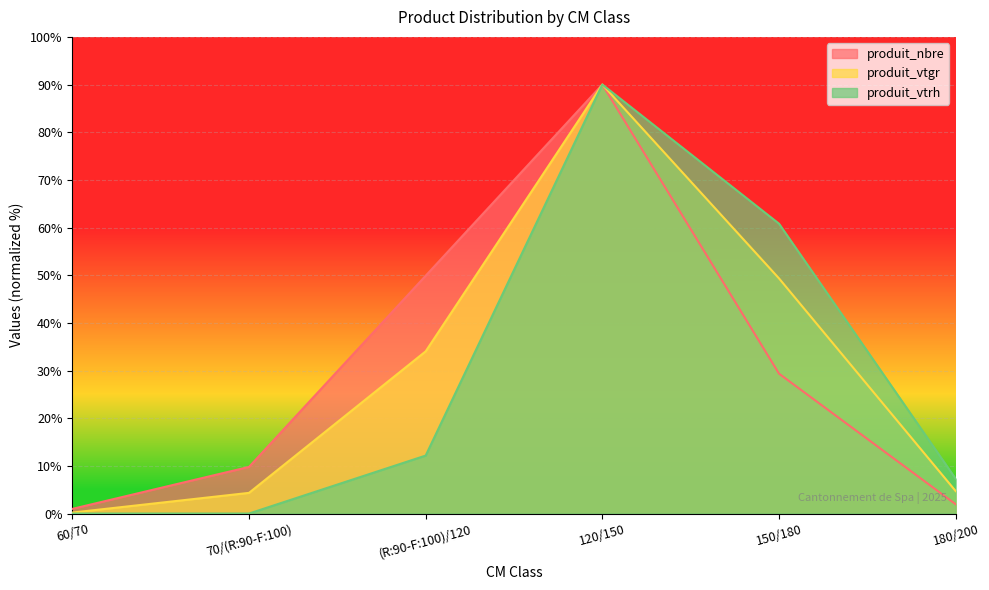

How many interior local peaks does the produit_vtgr series have?

1